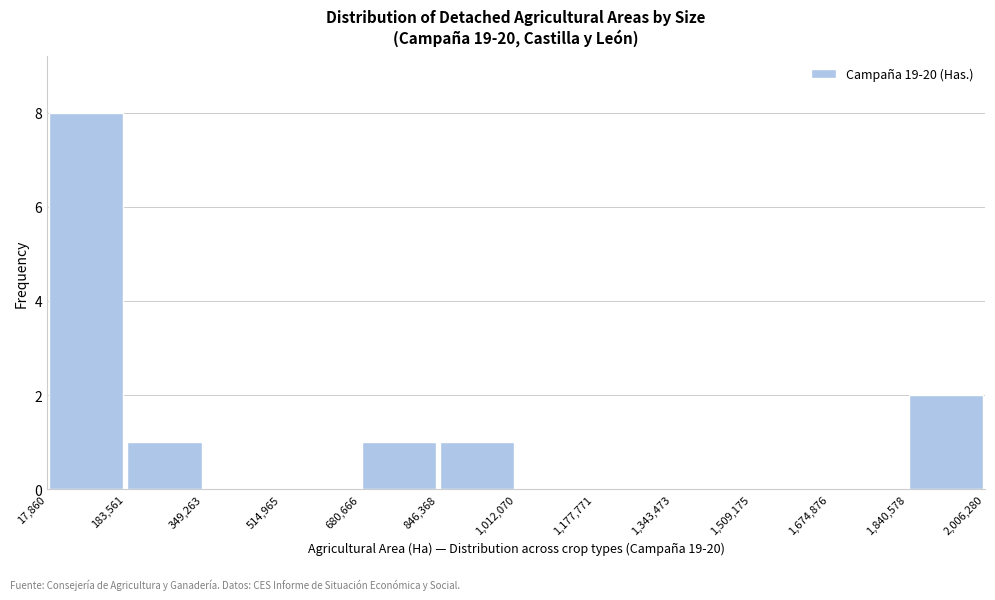

Reading left to right, list every bar in this chart as the range it spans on the x-axis followed by its height. The values are not printed on the chart, so give them approximately, as read against the axis.

17,860 to 183,561: 8
183,561 to 349,263: 1
349,263 to 514,965: 0
514,965 to 680,666: 0
680,666 to 846,368: 1
846,368 to 1,012,070: 1
1,012,070 to 1,177,771: 0
1,177,771 to 1,343,473: 0
1,343,473 to 1,509,175: 0
1,509,175 to 1,674,876: 0
1,674,876 to 1,840,578: 0
1,840,578 to 2,006,280: 2